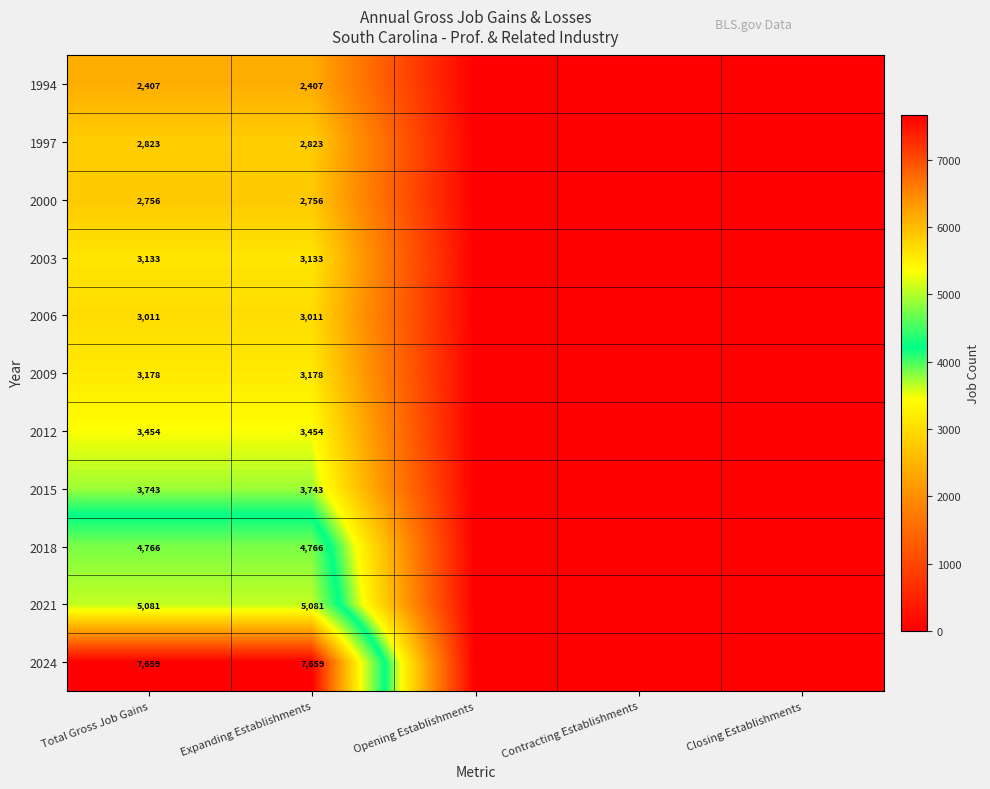

True or false: 2006 has a value of 4386 at Total Gross Job Gains.

False